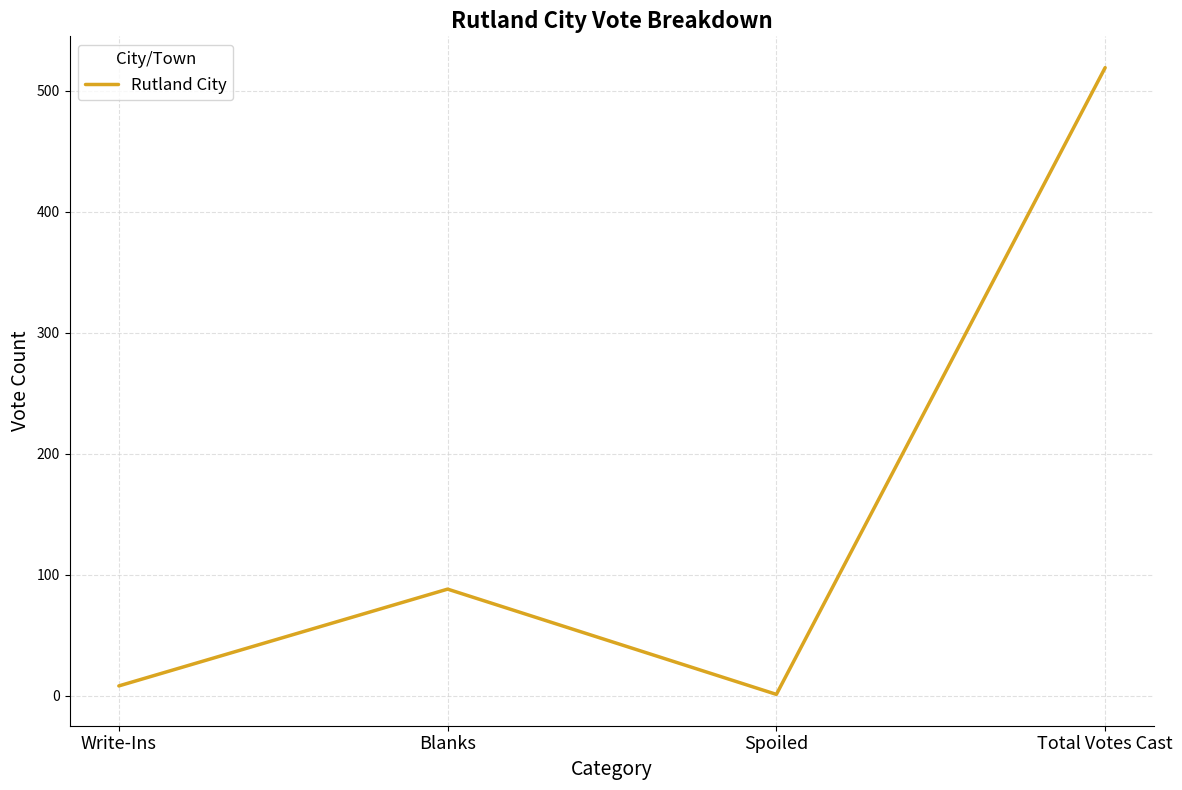

What is the sum of the values at Write-Ins and Spoiled?

9